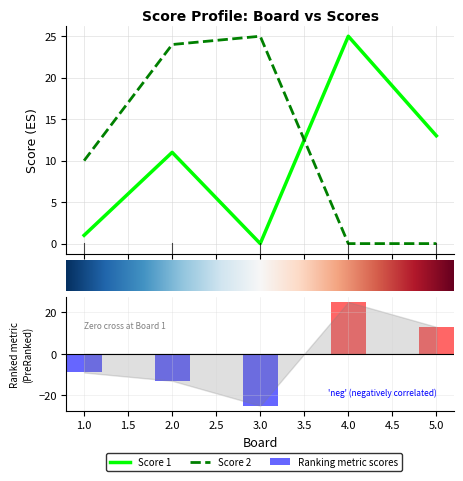

Count the number of categories in the chart.

5